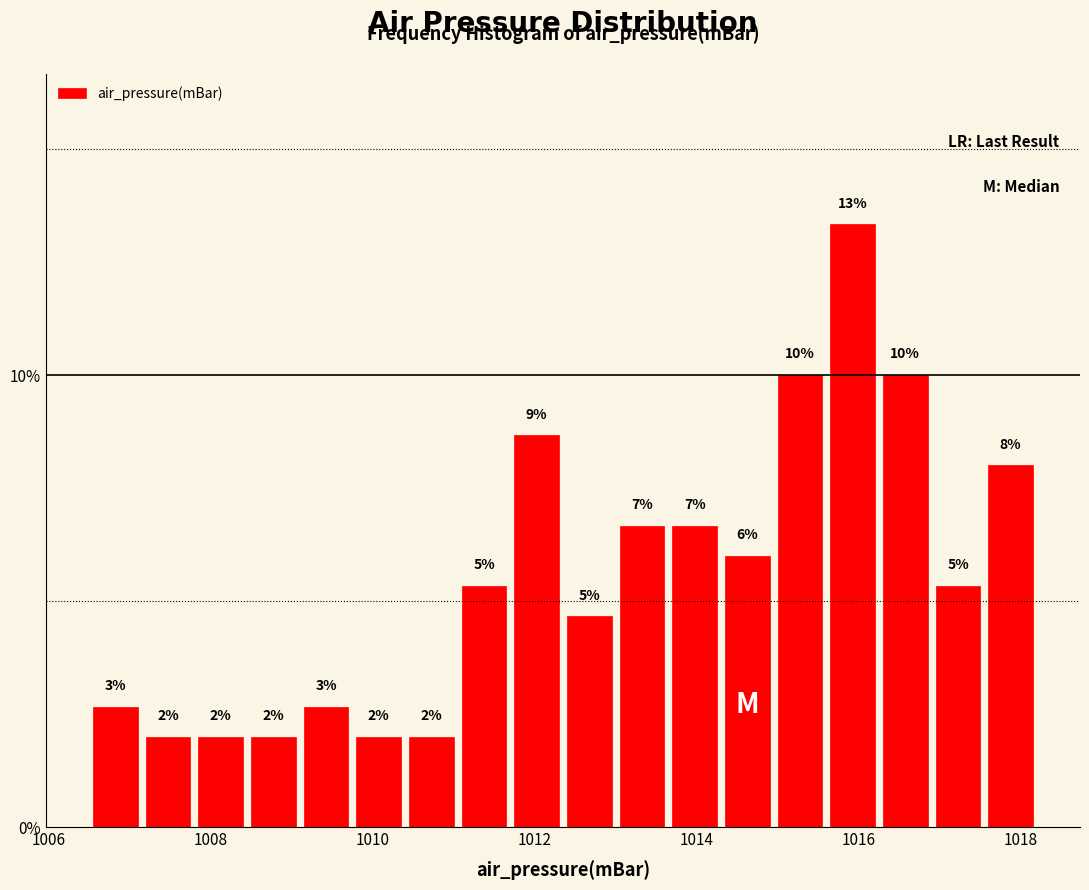

Around what value on the x-axis is the tallest bar? Give the approximate position of its centre, as read against the axis.

1016.0